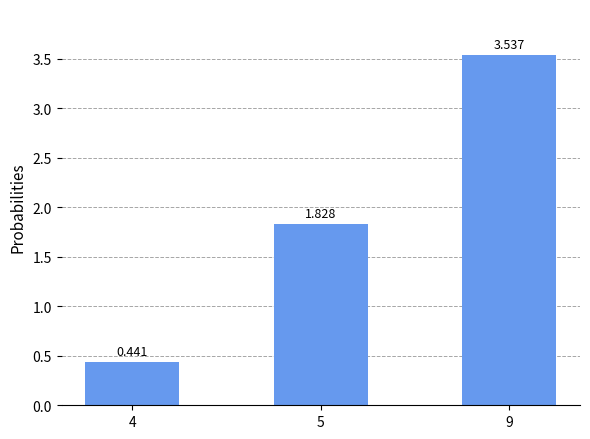

How many values are below 1?

1